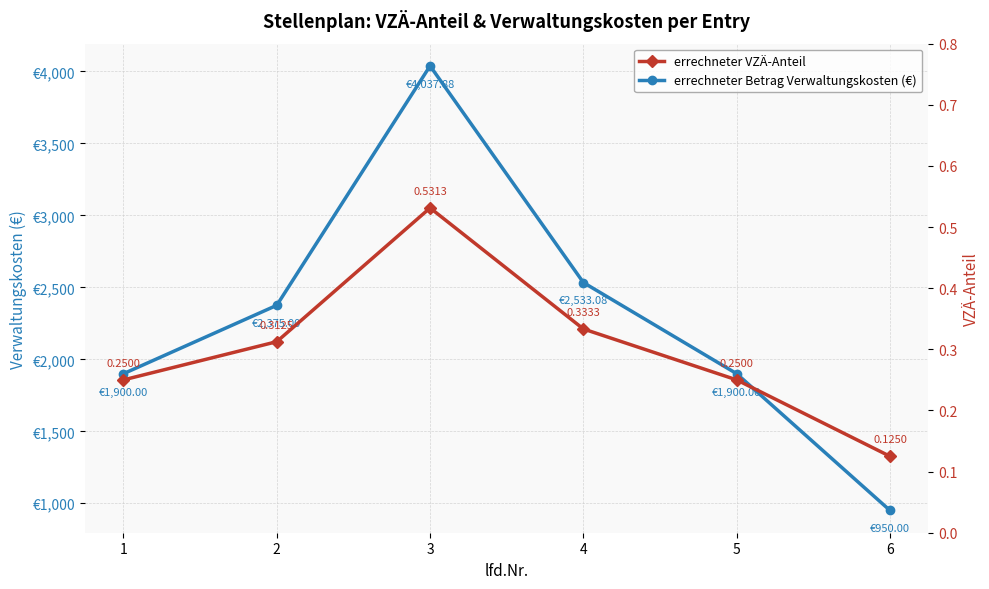

What is the average value of the errechneter VZÄ-Anteil series?

0.3